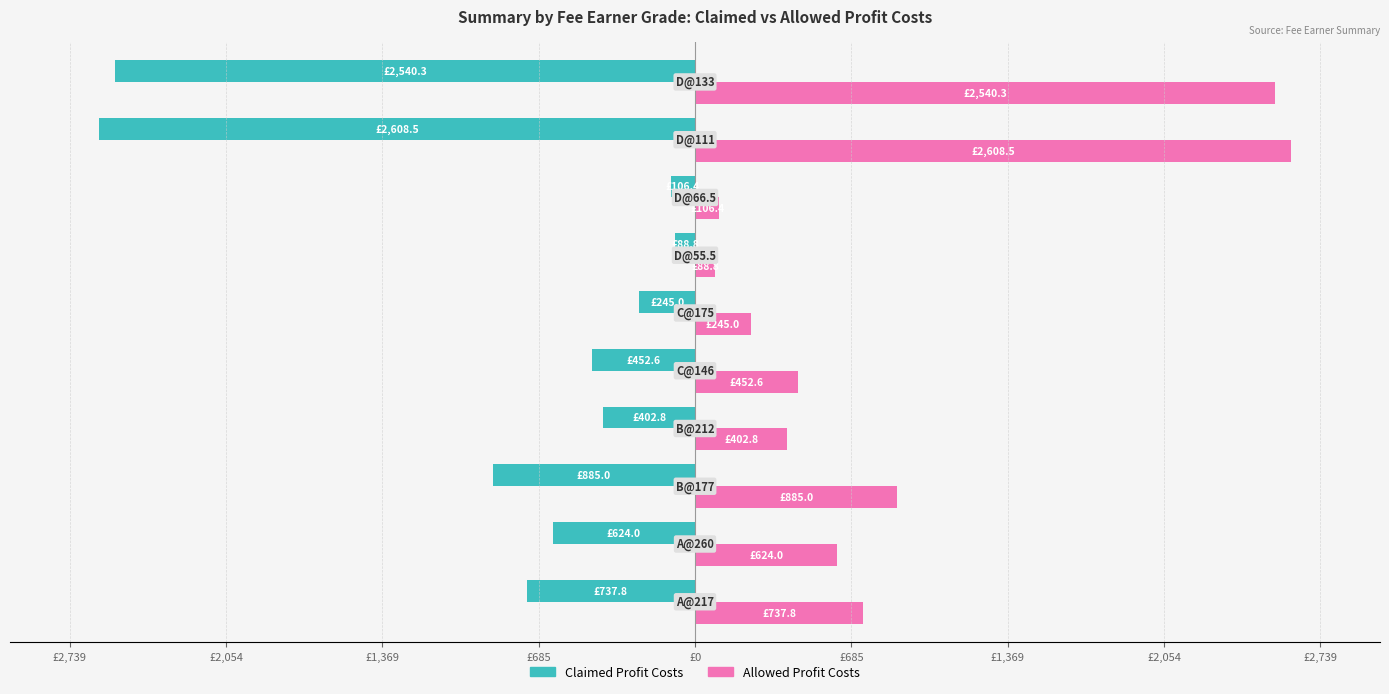

What are all the series names shown in the legend?

Claimed Profit Costs, Allowed Profit Costs